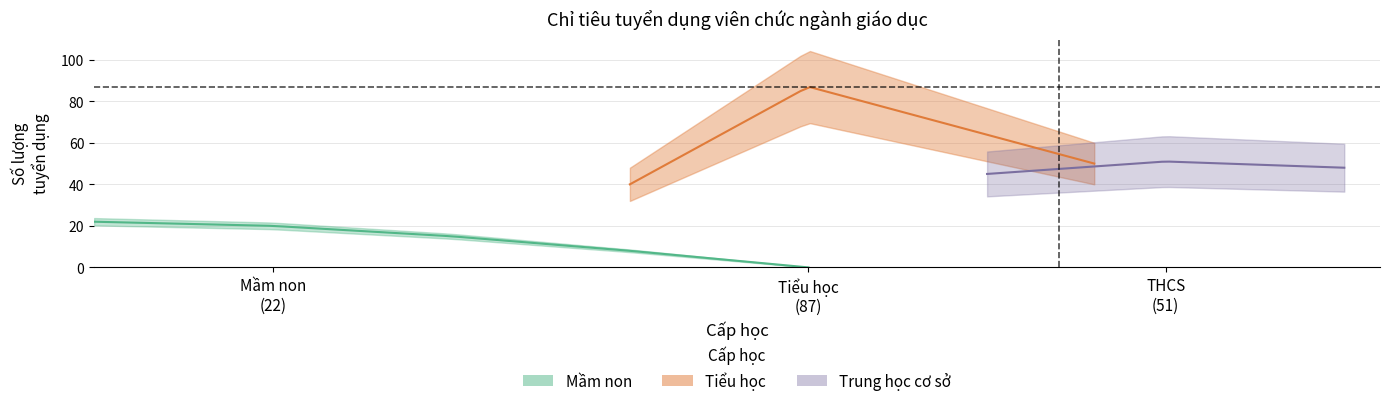

What is the sum of the Mầm non values at Mầm non and Trung học cơ sở?

22